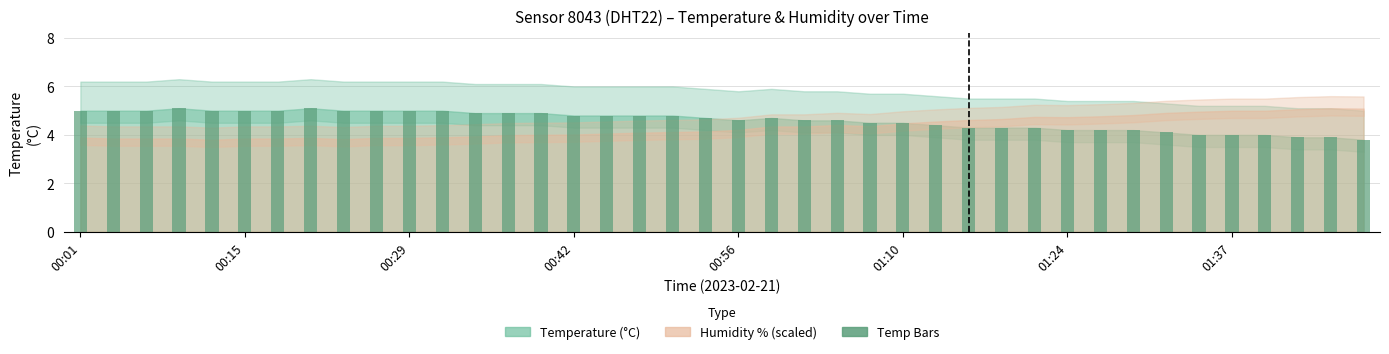

What is the smallest value displayed?

3.8